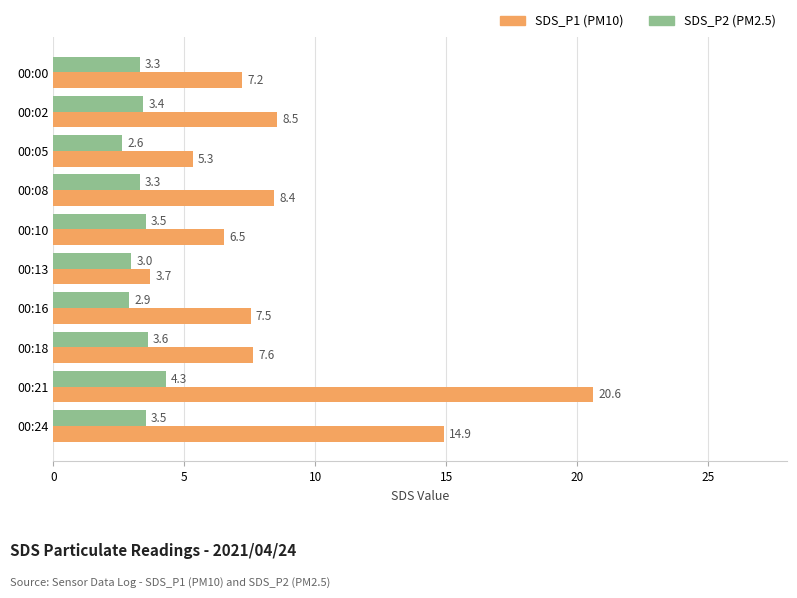

What value does the SDS_P1 (PM10) series have at 00:02?

8.5